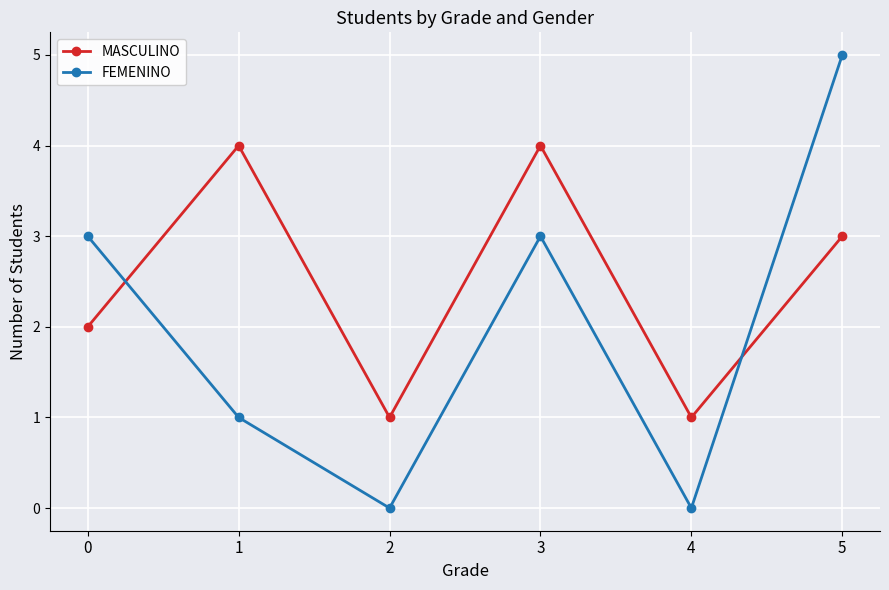

What is the total value across all series at 2?

1